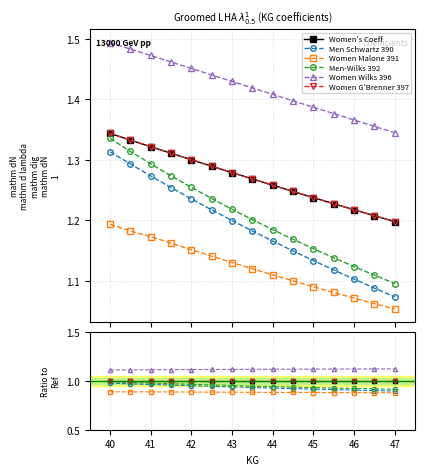

What is the label of the 12th point from the right?

41.5